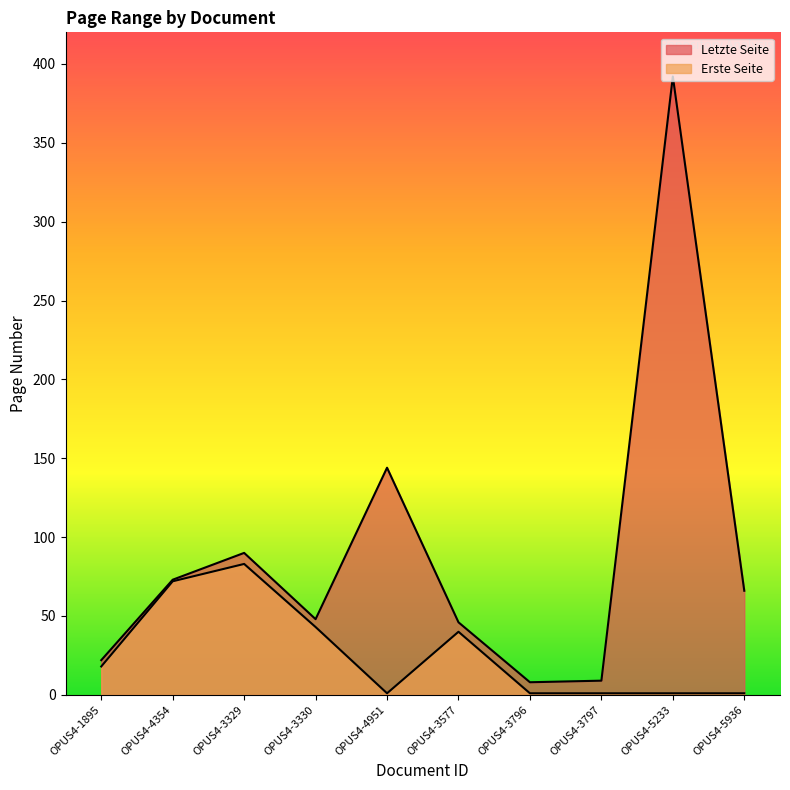

True or false: Letzte Seite and Erste Seite intersect in this chart.

False